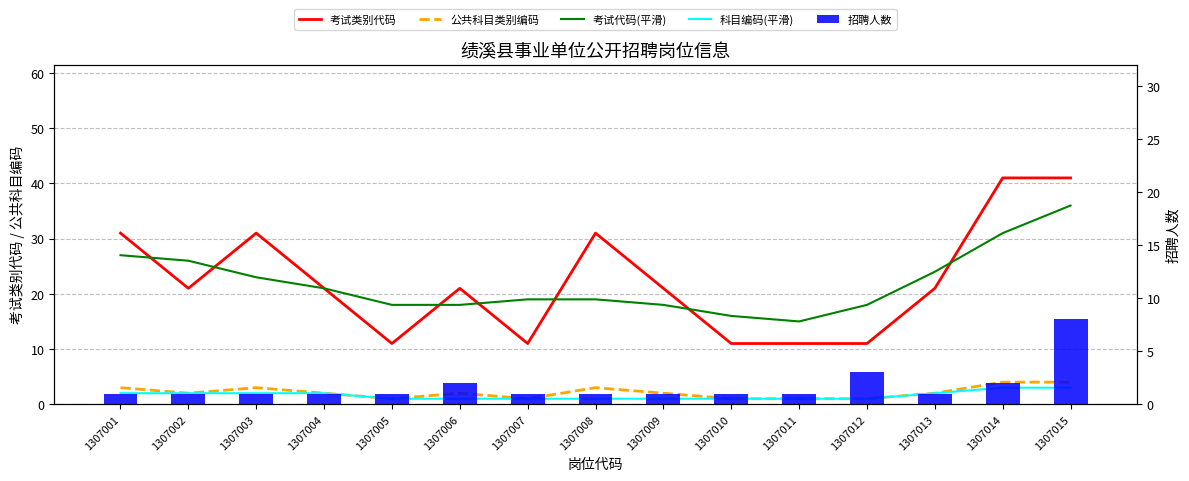

What is the difference between the highest and lowest values at 1307006?

20